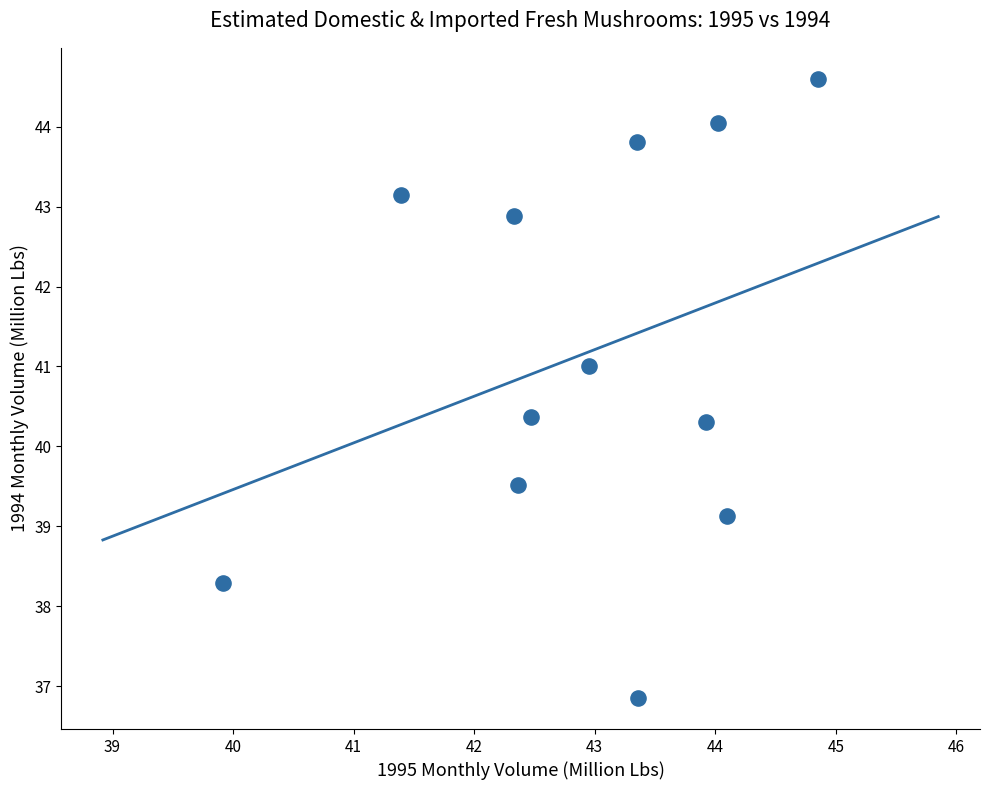

What is the average Y value?

41.2